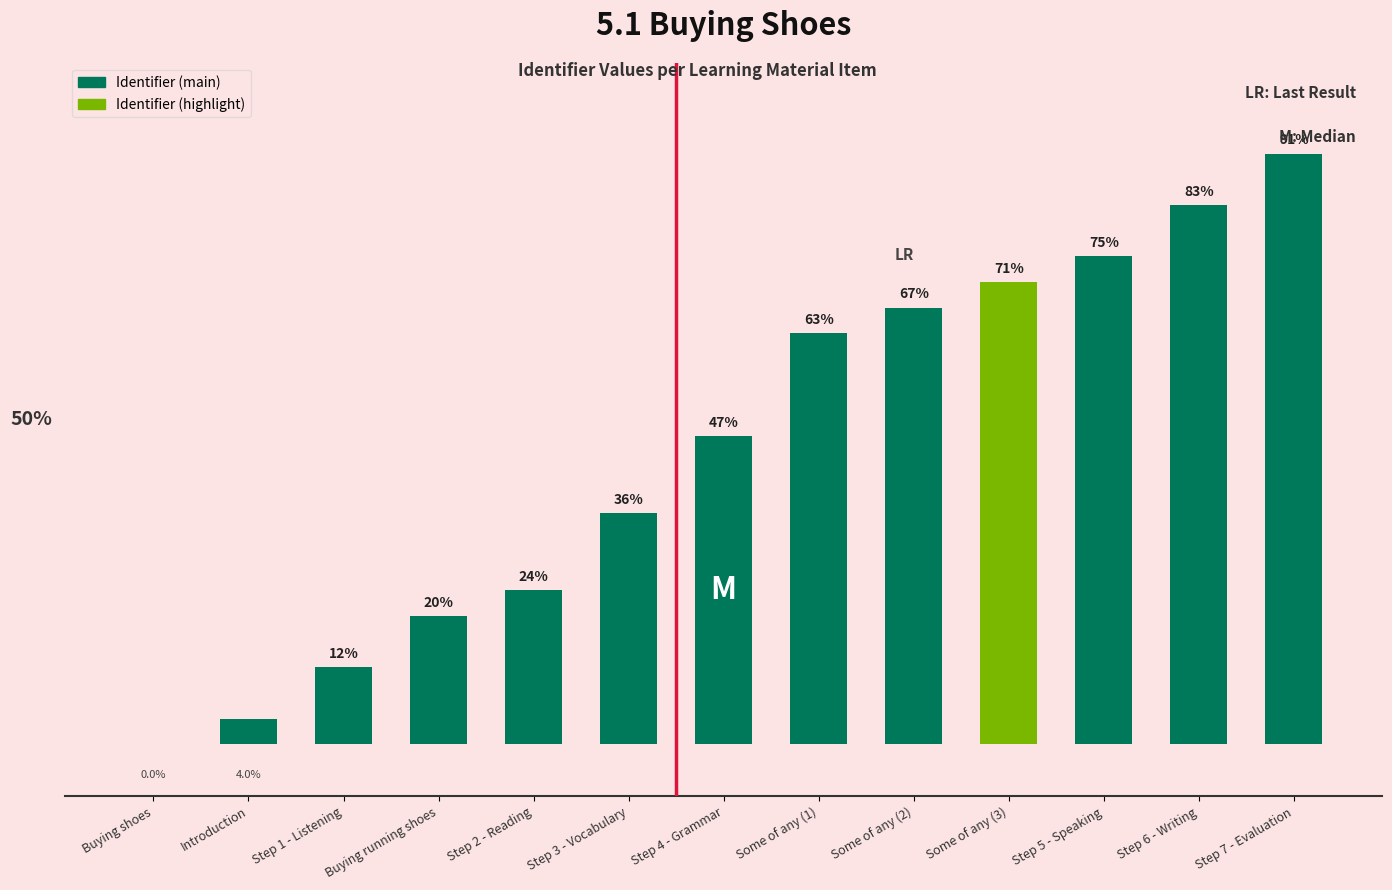

At which label is the value closest to 45?

Step 4 - Grammar